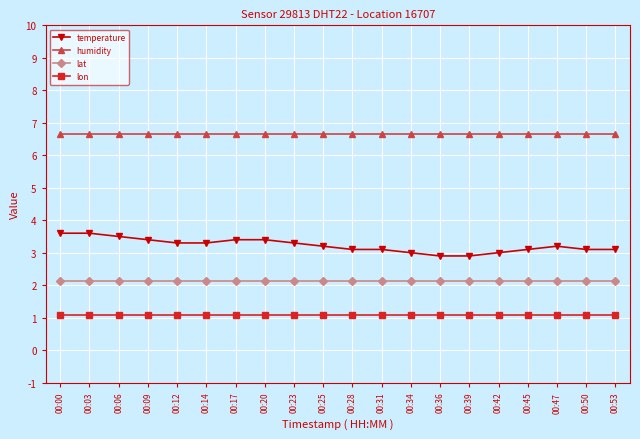

List the series in order of their peak value, highest first.

humidity, temperature, lat, lon